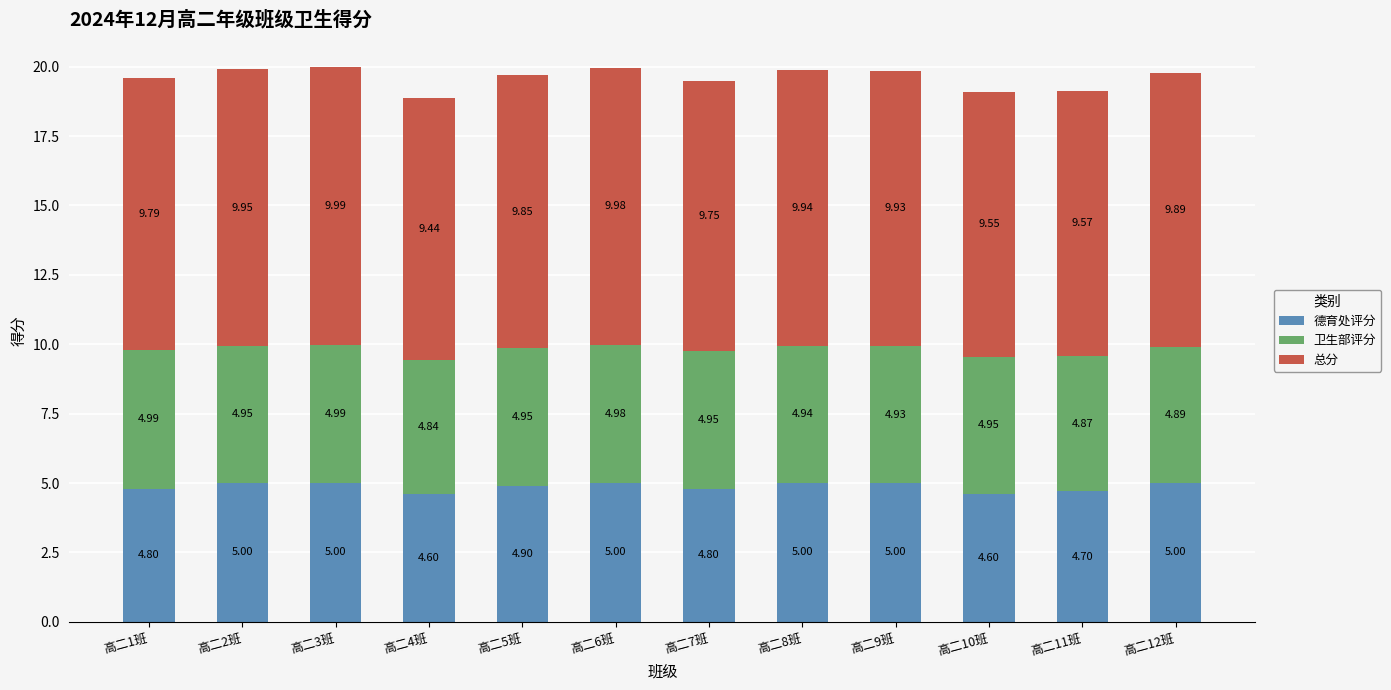

What is the total value across all series at 高二11班?

19.1